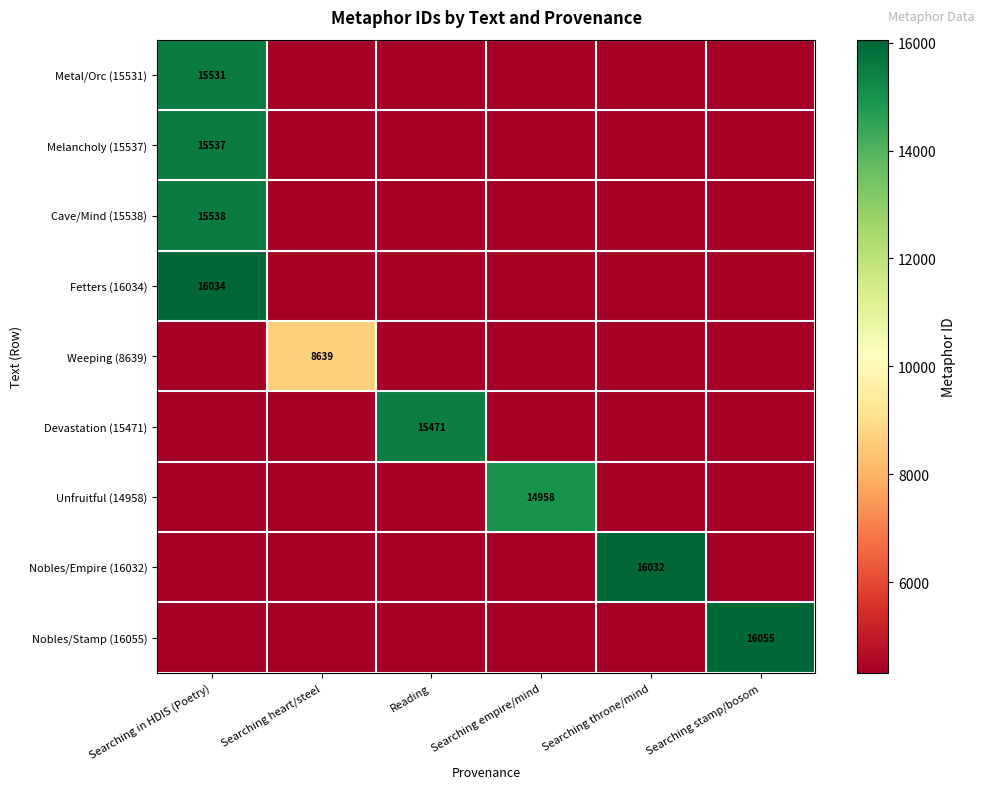

Which category has the highest value across all series?

Searching stamp/bosom